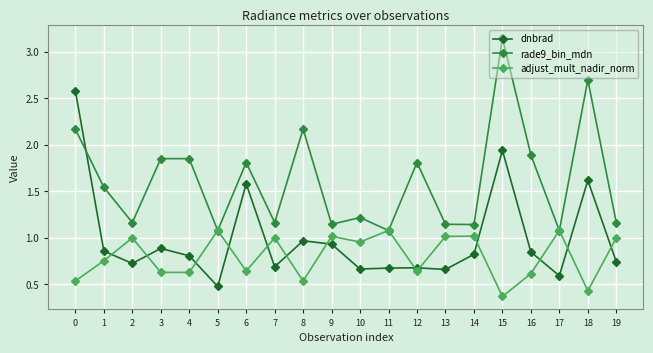

What is the spread (max minus min) of values at 8?

1.6